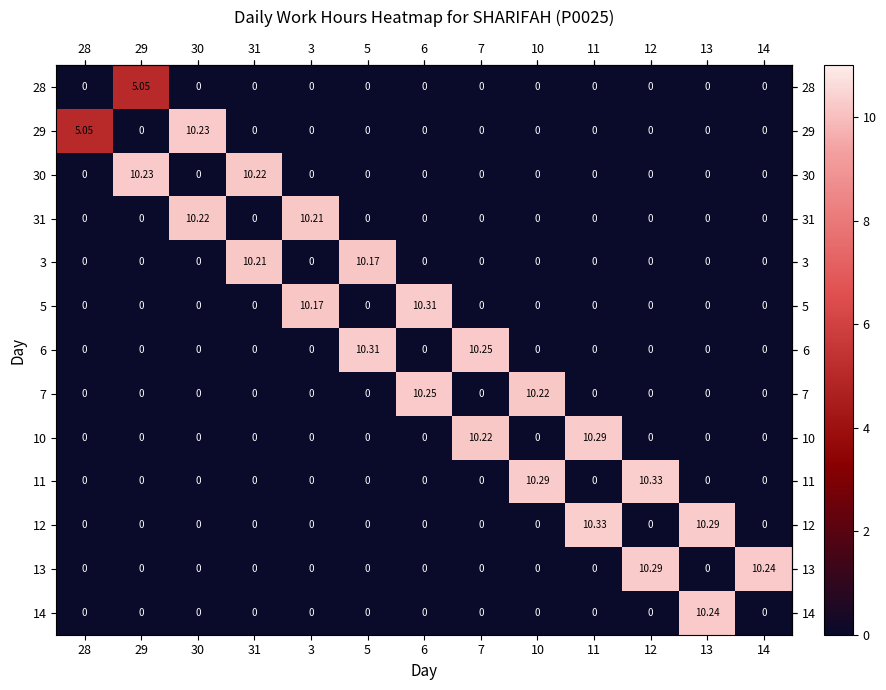

Is the value of 10 at 28 greater than the value of 12 at 11?

No